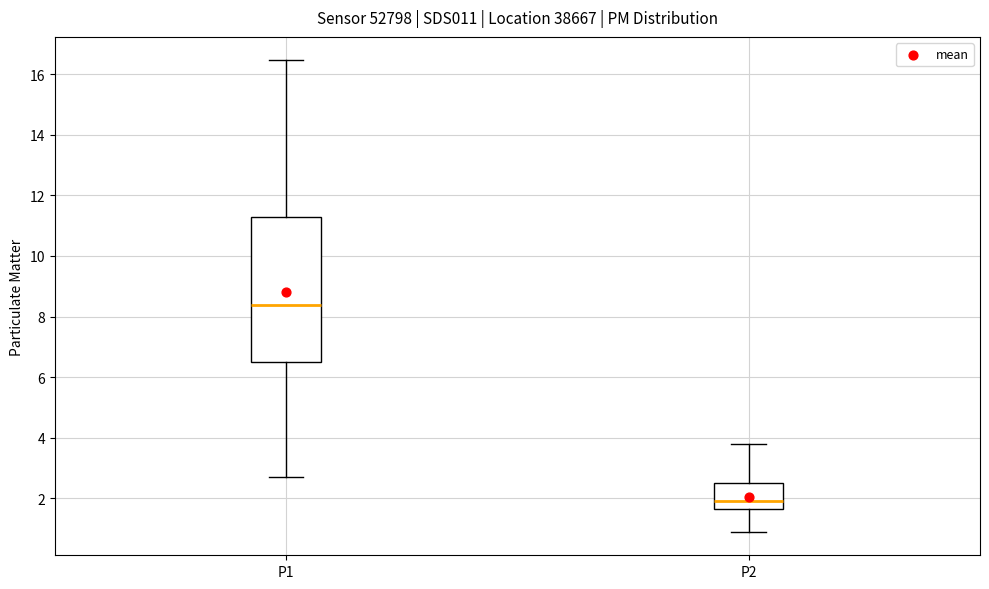

Reading left to right, read every box against the y-axis: the position of its median line, the range the box covers, and the ends of its whiskers. The values are not printed on the chart, so give them approximately, as read against the axis.

P1: median 8.4, box 6.4 to 11.2, whiskers 2.8 to 16.4
P2: median 2.0, box 1.6 to 2.6, whiskers 1.0 to 3.8